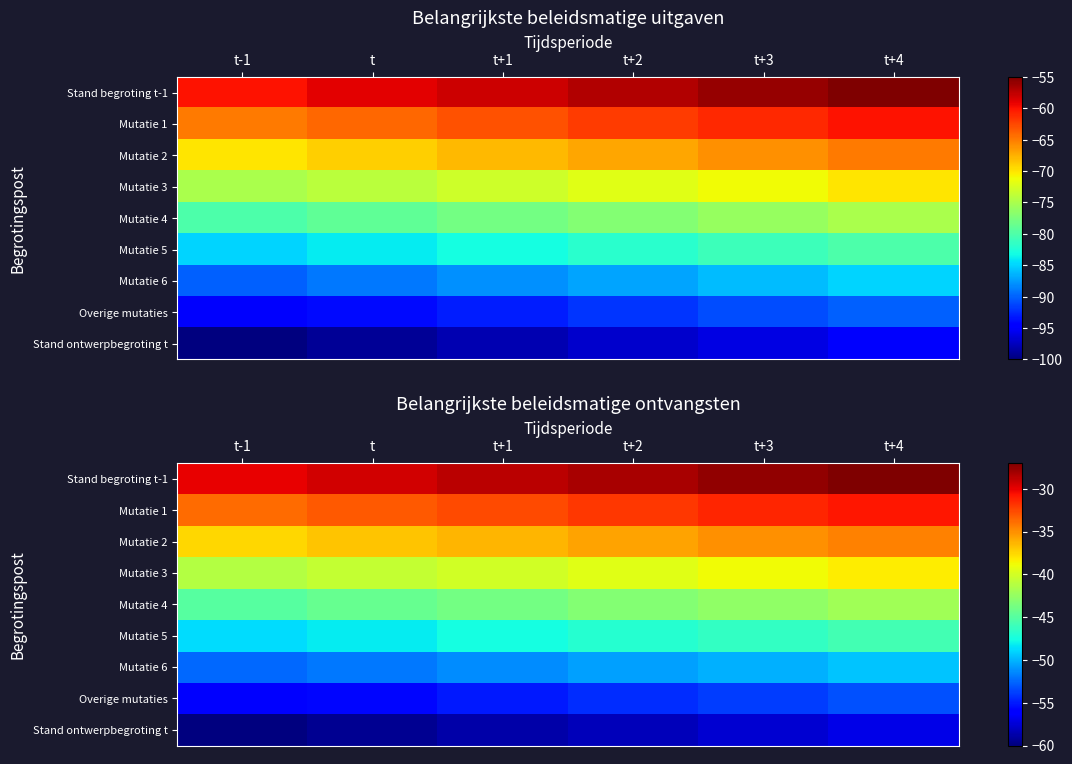

Which series has the largest total across all categories?

Stand begroting t-1